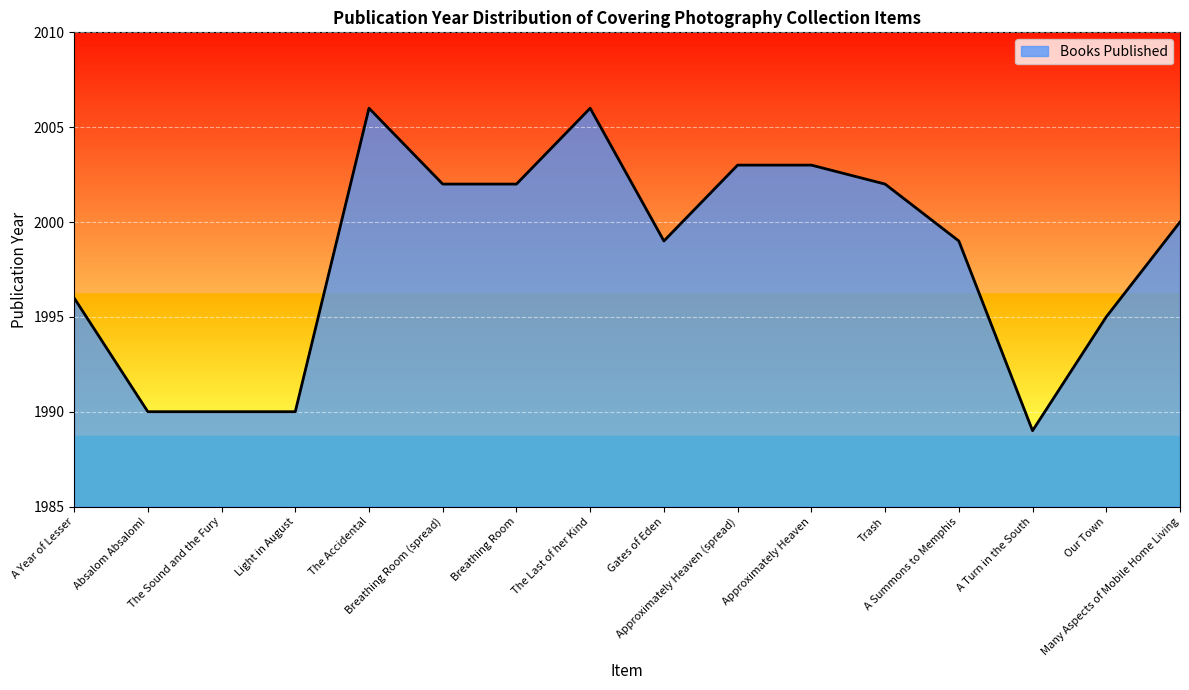

How many lines are shown in the chart?

1